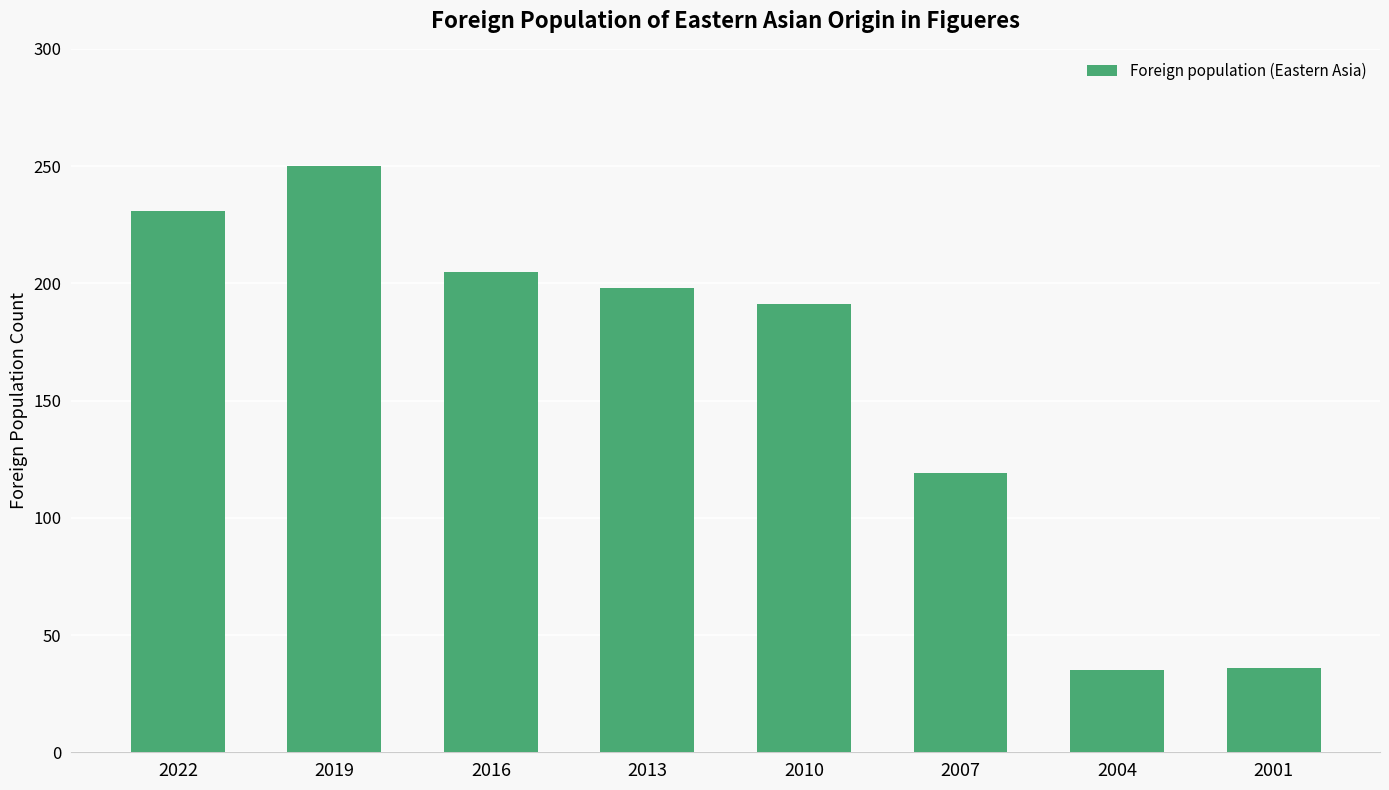

Where is the data nearest to the value 142?

2007